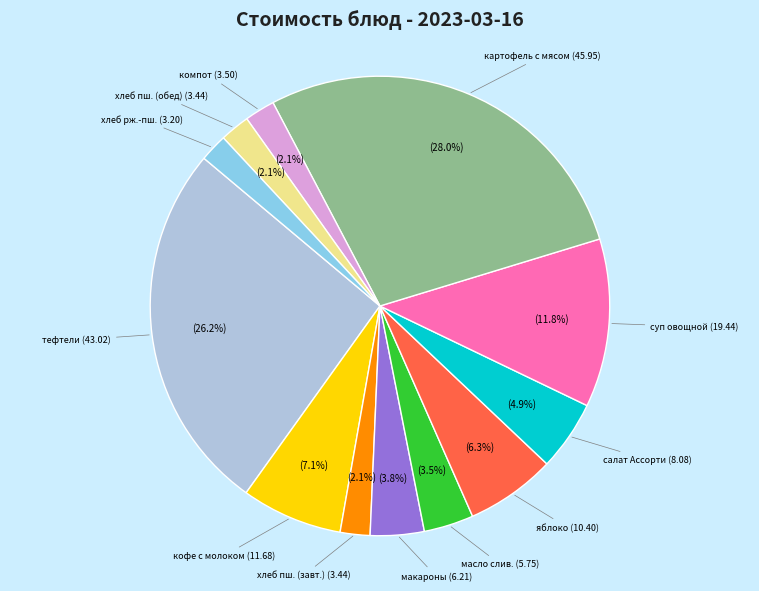

Which has a higher value, тефтели (43.02) or суп овощной (19.44)?

тефтели (43.02)